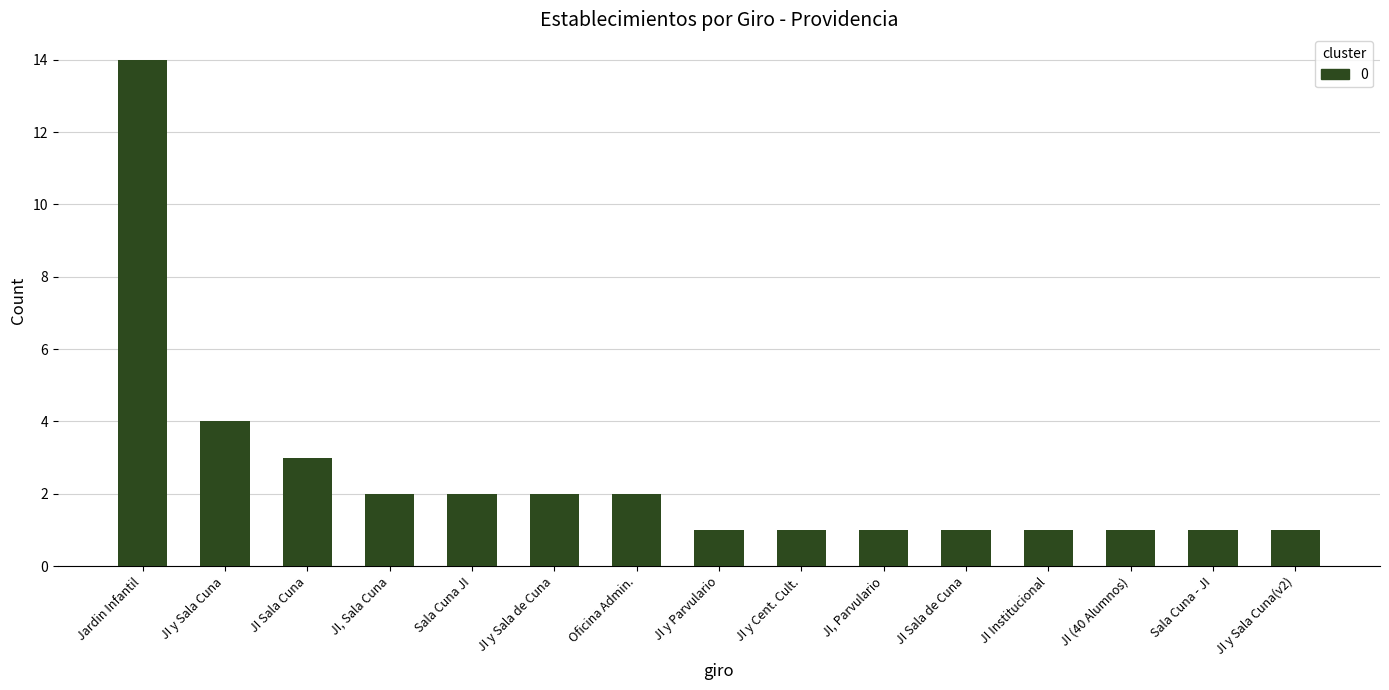

Between JI, Sala Cuna and JI Sala de Cuna, which is larger?

JI, Sala Cuna